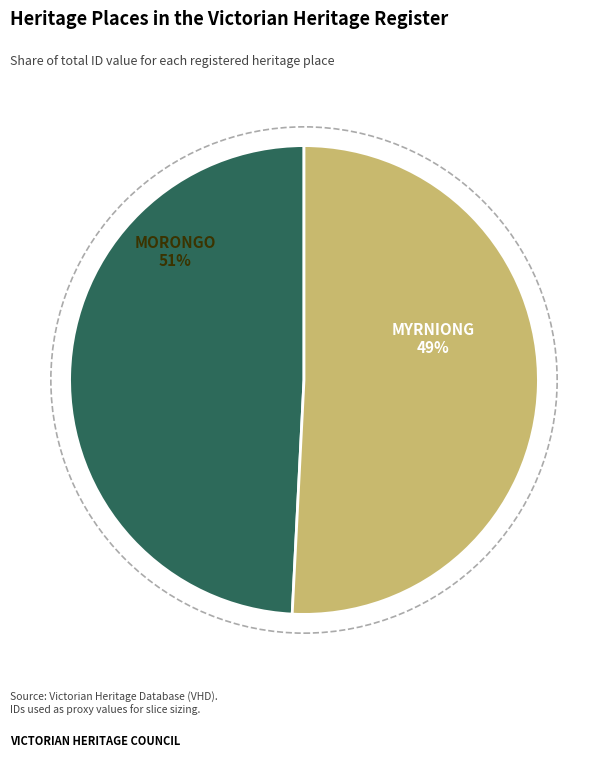

What percentage is NOT represented by MORONGO?

49.2%